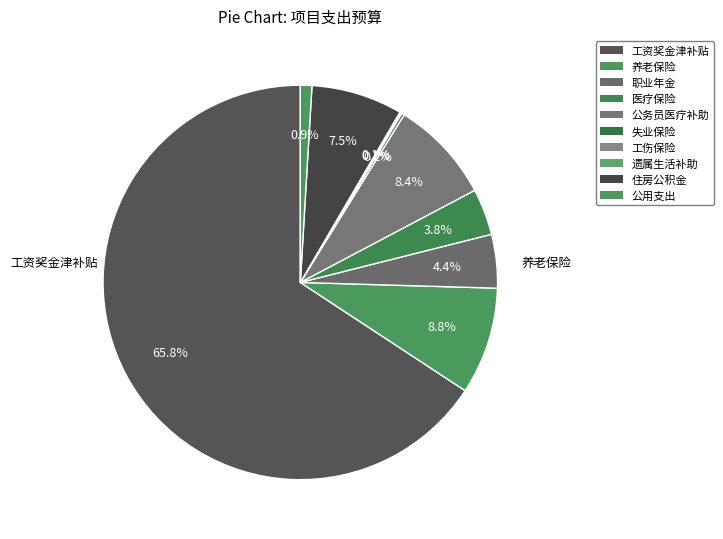

To the nearest percent, what is the average slice percentage?

10%